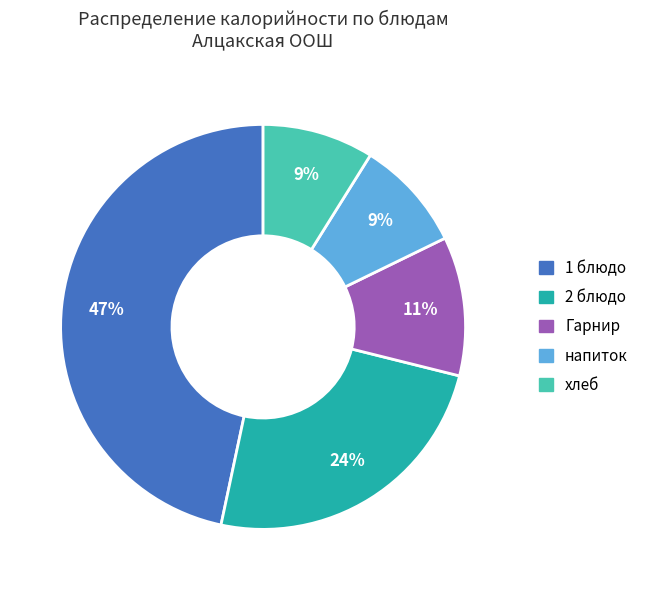

Is it true that напиток is 9% of the pie?

True